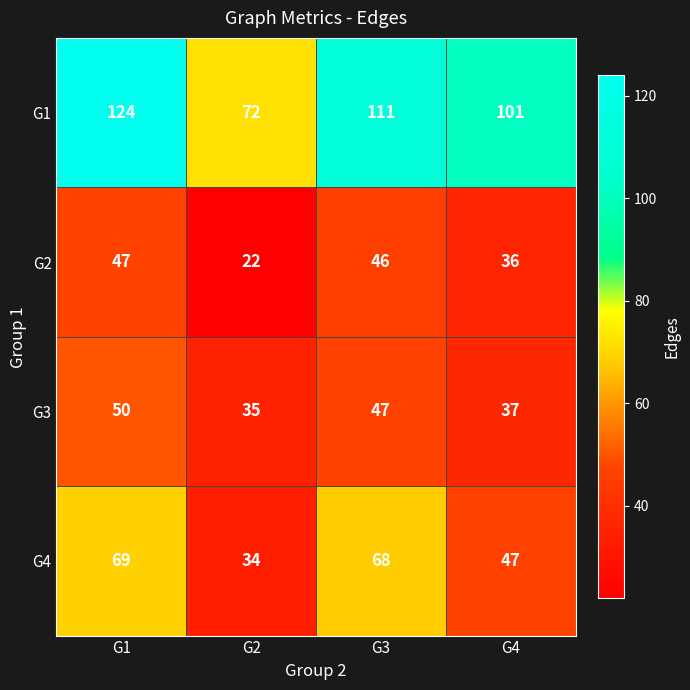

What is the average value of the G1 series?

102